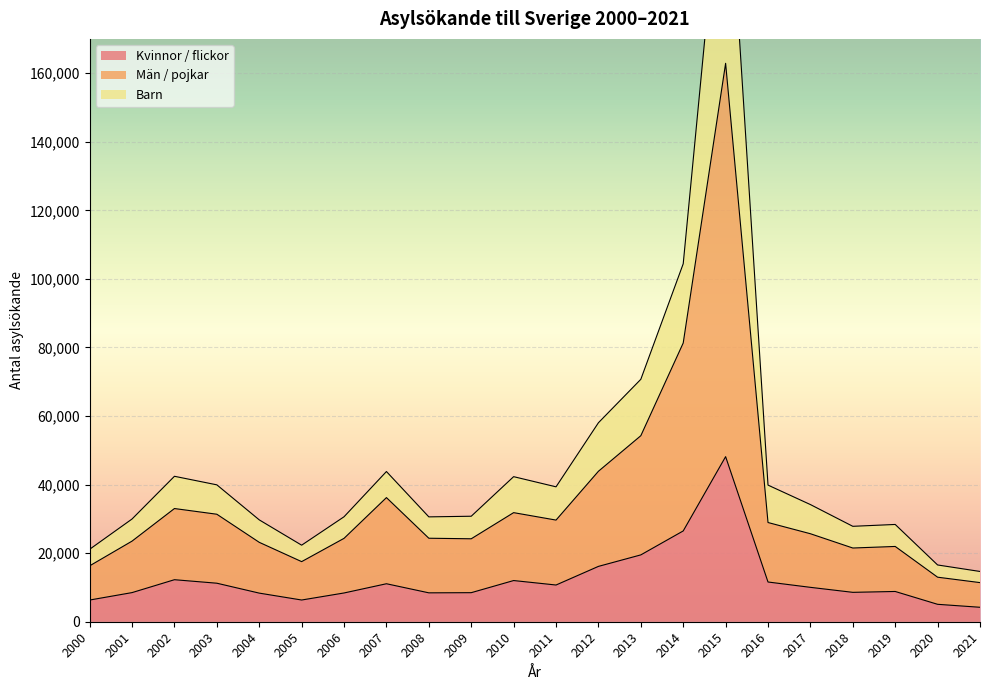

What is the difference between the highest and lowest values at 2009?

22297